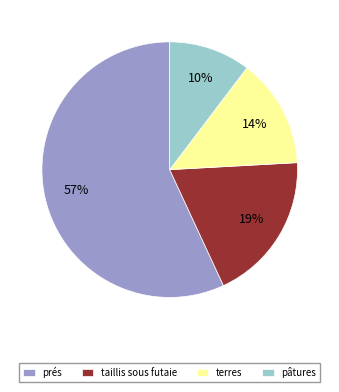

Does taillis sous futaie account for over 50% of the chart?

No